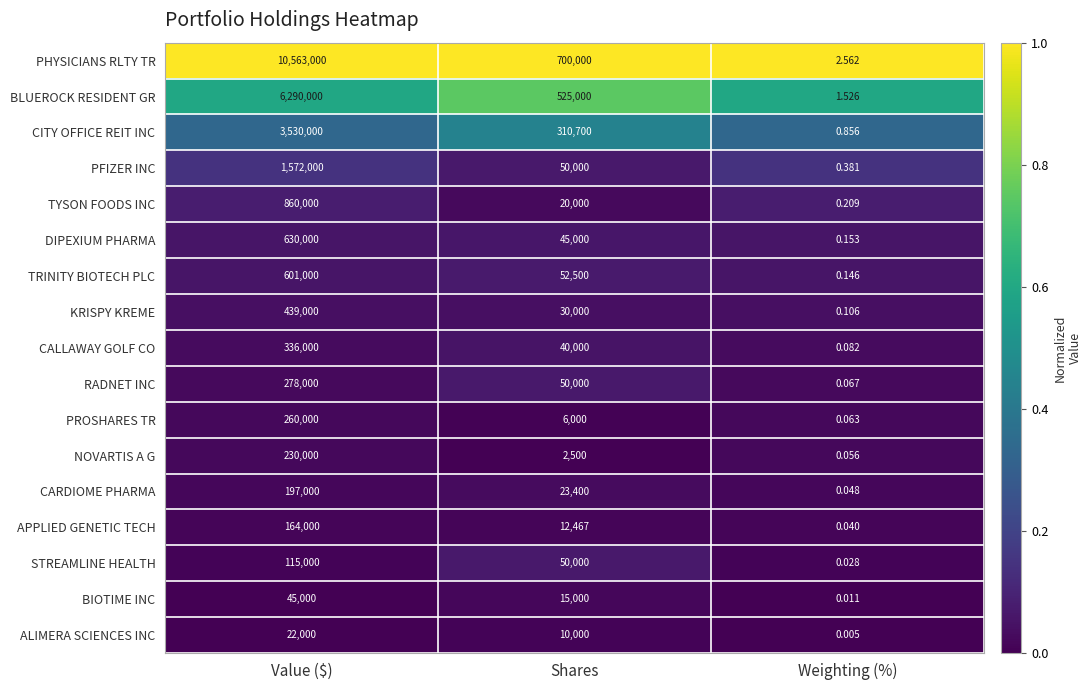

Which series has the largest total across all categories?

PHYSICIANS RLTY TR